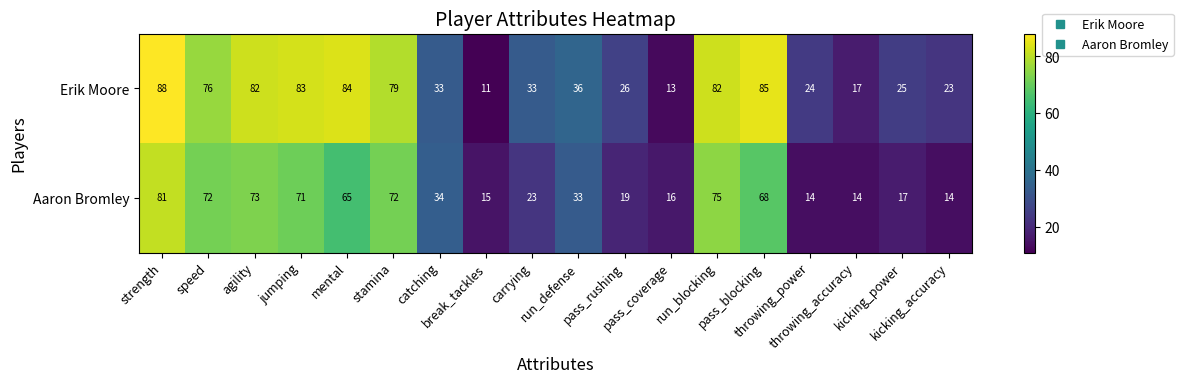

What is the difference between the maximum and minimum values in the Erik Moore series?

77